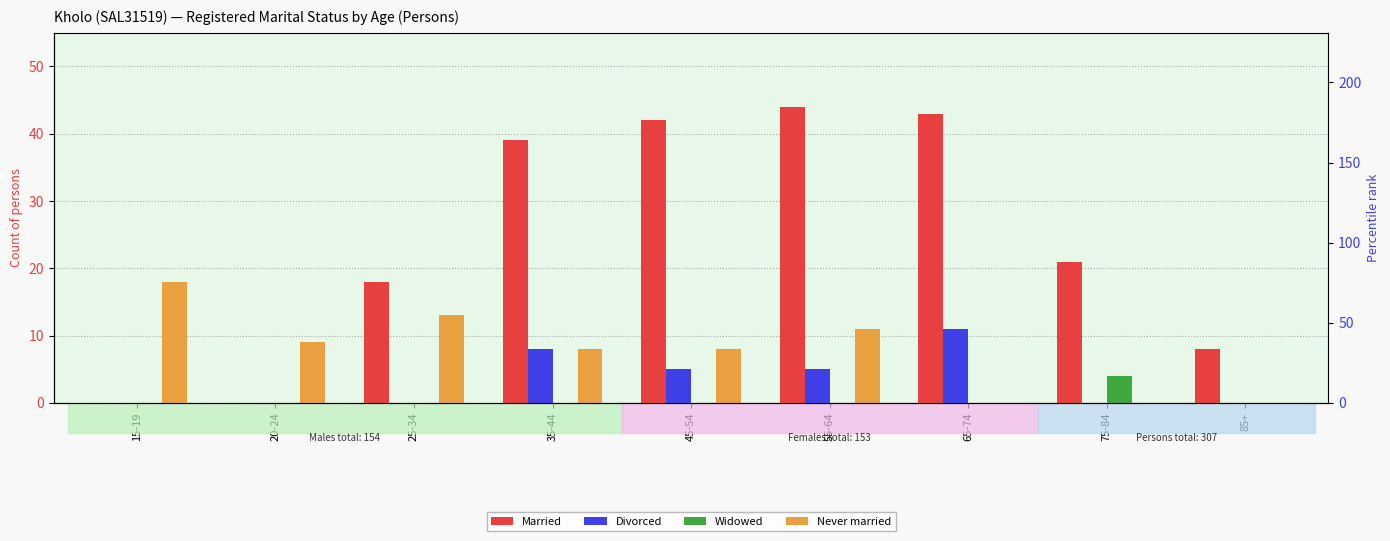

The value of Married at 45-54 is 42. True or false?

True